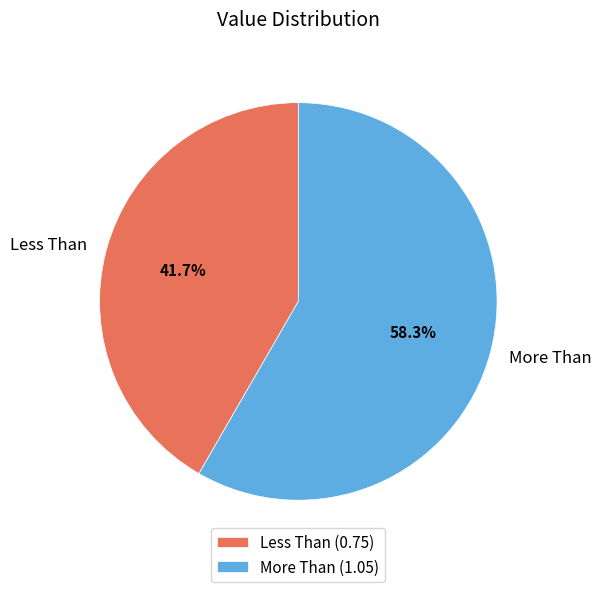

Which slice represents more than half of the pie?

More Than